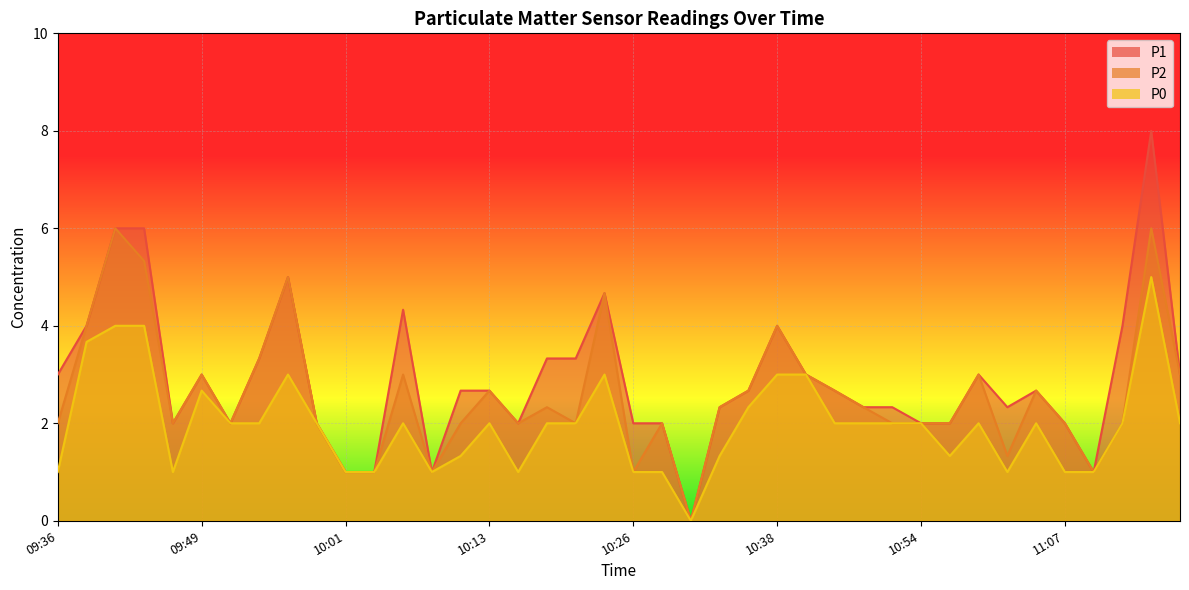

True or false: P2 has more than 1 interior local peaks.

True